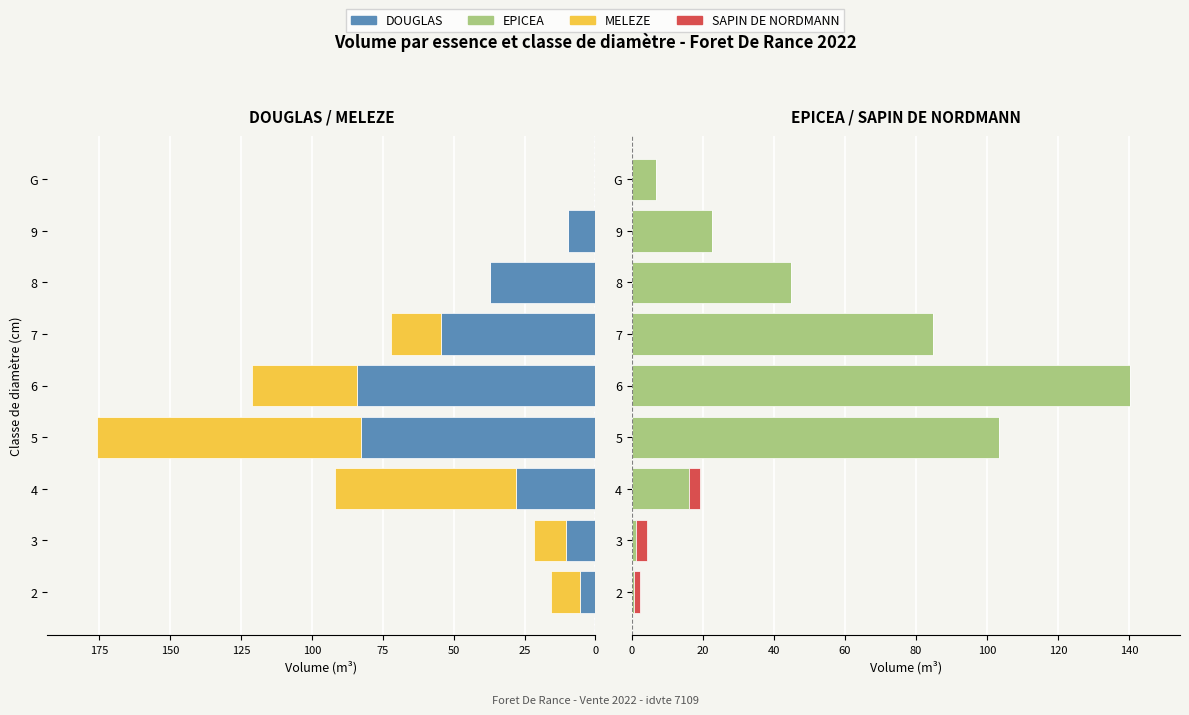

Does the chart contain stacked bars?

No